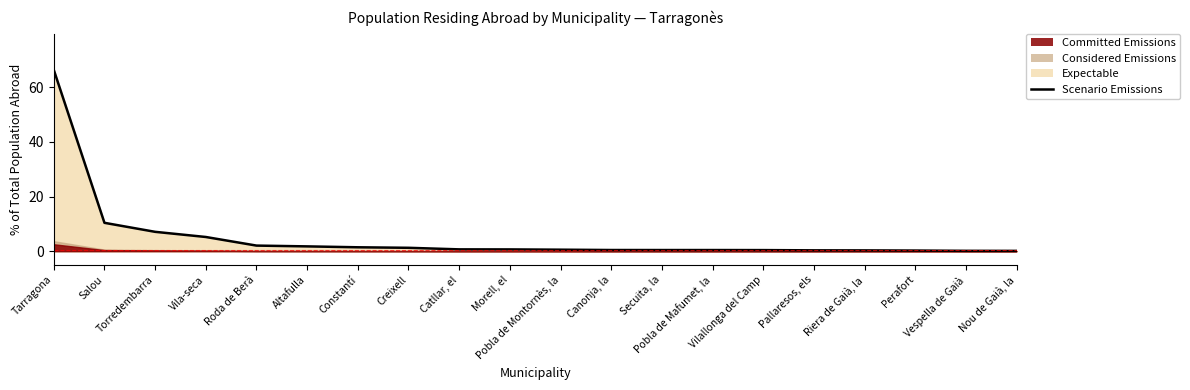

What value does the data have at Torredembarra?

7.1